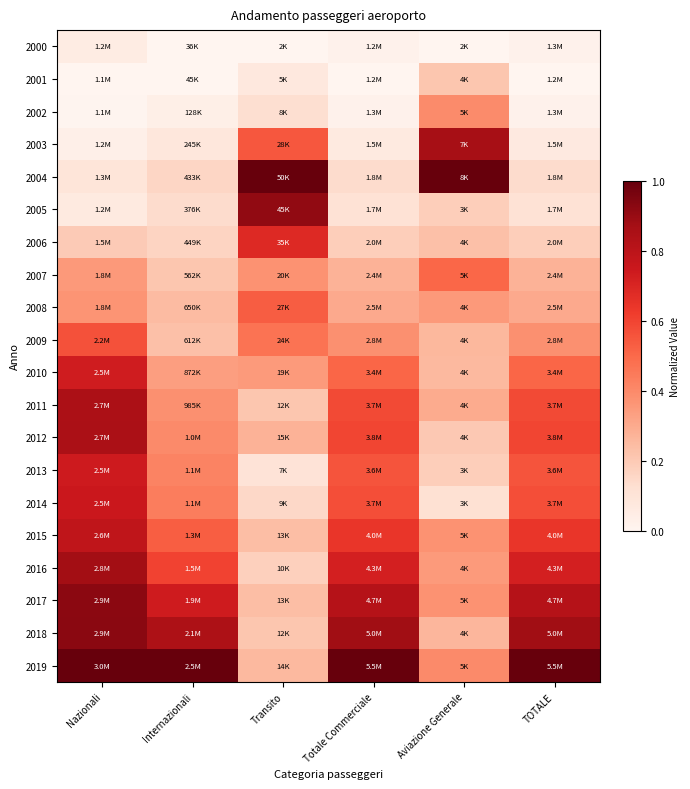

Reading left to right, extract all data points from this chart.

2000: Nazionali=0.1	Internazionali=0.0	Transito=0.0	Totale Commerciale=0.0	Aviazione Generale=0.0	TOTALE=0.0
2001: Nazionali=0.0	Internazionali=0.0	Transito=0.1	Totale Commerciale=0.0	Aviazione Generale=0.2	TOTALE=0.0
2002: Nazionali=0.0	Internazionali=0.0	Transito=0.1	Totale Commerciale=0.0	Aviazione Generale=0.4	TOTALE=0.0
2003: Nazionali=0.0	Internazionali=0.1	Transito=0.6	Totale Commerciale=0.1	Aviazione Generale=0.9	TOTALE=0.1
2004: Nazionali=0.1	Internazionali=0.2	Transito=1.0	Totale Commerciale=0.1	Aviazione Generale=1.0	TOTALE=0.1
2005: Nazionali=0.1	Internazionali=0.1	Transito=0.9	Totale Commerciale=0.1	Aviazione Generale=0.2	TOTALE=0.1
2006: Nazionali=0.2	Internazionali=0.2	Transito=0.7	Totale Commerciale=0.2	Aviazione Generale=0.2	TOTALE=0.2
2007: Nazionali=0.4	Internazionali=0.2	Transito=0.4	Totale Commerciale=0.3	Aviazione Generale=0.5	TOTALE=0.3
2008: Nazionali=0.4	Internazionali=0.2	Transito=0.5	Totale Commerciale=0.3	Aviazione Generale=0.4	TOTALE=0.3
2009: Nazionali=0.6	Internazionali=0.2	Transito=0.5	Totale Commerciale=0.4	Aviazione Generale=0.3	TOTALE=0.4
2010: Nazionali=0.7	Internazionali=0.3	Transito=0.4	Totale Commerciale=0.5	Aviazione Generale=0.3	TOTALE=0.5
2011: Nazionali=0.8	Internazionali=0.4	Transito=0.2	Totale Commerciale=0.6	Aviazione Generale=0.3	TOTALE=0.6
2012: Nazionali=0.9	Internazionali=0.4	Transito=0.3	Totale Commerciale=0.6	Aviazione Generale=0.2	TOTALE=0.6
2013: Nazionali=0.7	Internazionali=0.4	Transito=0.1	Totale Commerciale=0.6	Aviazione Generale=0.2	TOTALE=0.6
2014: Nazionali=0.8	Internazionali=0.4	Transito=0.2	Totale Commerciale=0.6	Aviazione Generale=0.1	TOTALE=0.6
2015: Nazionali=0.8	Internazionali=0.5	Transito=0.2	Totale Commerciale=0.6	Aviazione Generale=0.4	TOTALE=0.6
2016: Nazionali=0.9	Internazionali=0.6	Transito=0.2	Totale Commerciale=0.7	Aviazione Generale=0.3	TOTALE=0.7
2017: Nazionali=0.9	Internazionali=0.7	Transito=0.2	Totale Commerciale=0.8	Aviazione Generale=0.4	TOTALE=0.8
2018: Nazionali=0.9	Internazionali=0.8	Transito=0.2	Totale Commerciale=0.9	Aviazione Generale=0.3	TOTALE=0.9
2019: Nazionali=1.0	Internazionali=1.0	Transito=0.3	Totale Commerciale=1.0	Aviazione Generale=0.4	TOTALE=1.0